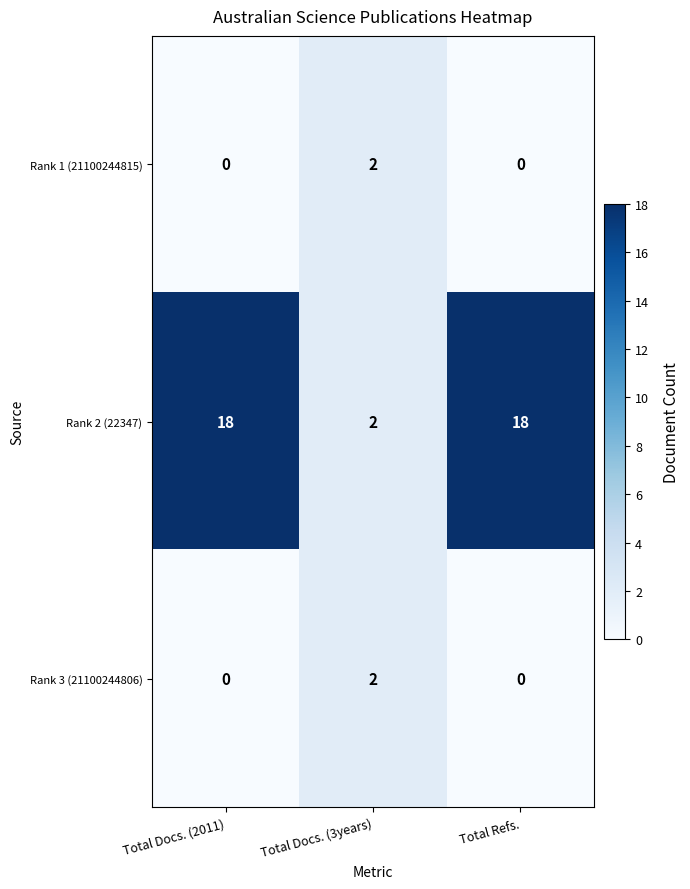

Is the value of Rank 2 (22347) at Total Docs. (3years) greater than the value of Rank 3 (21100244806) at Total Docs. (2011)?

Yes